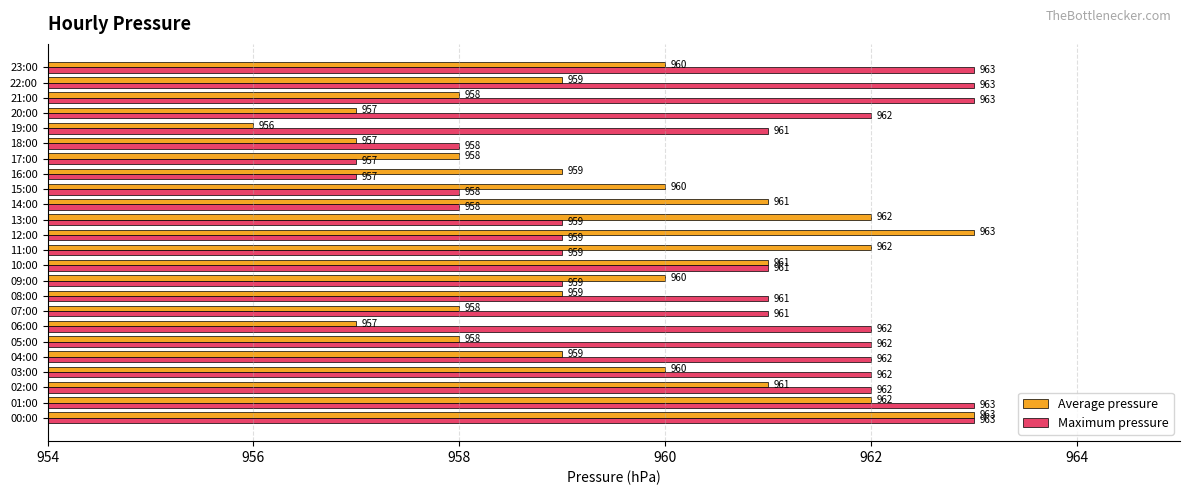

What is the difference between the maximum and second lowest values in the Maximum pressure series?

6